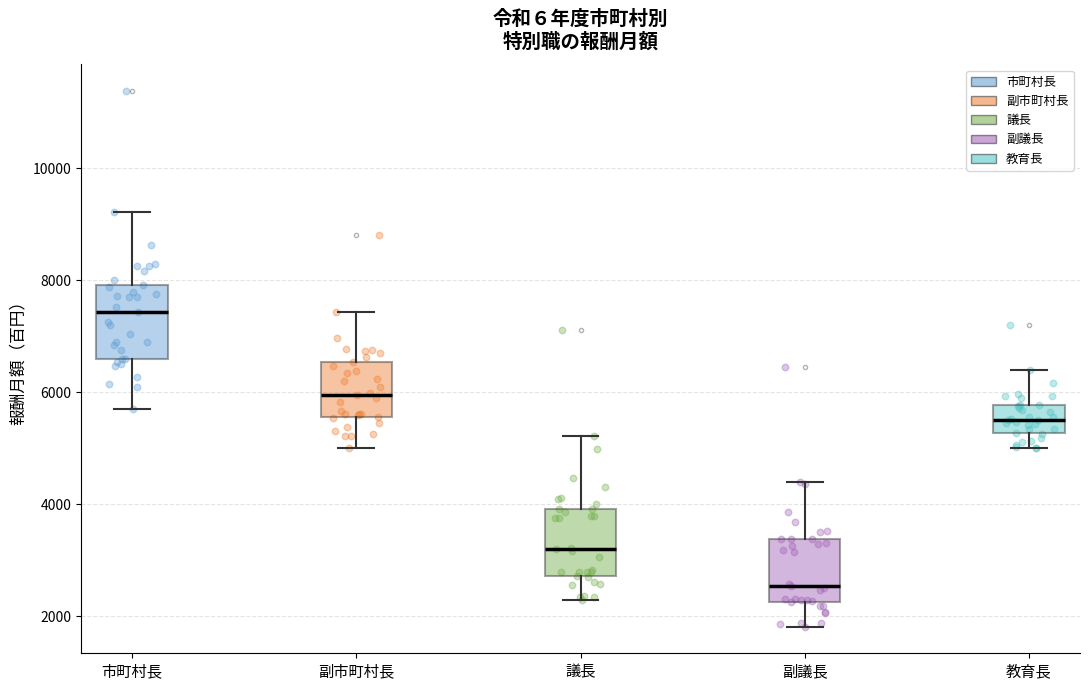

Reading left to right, read every box against the y-axis: the position of its median line, the range the box covers, and the ends of its whiskers. The values are not printed on the chart, so give them approximately, as read against the axis.

市町村長: median 7400, box 6600 to 8000, whiskers 5800 to 9200
副市町村長: median 6000, box 5600 to 6600, whiskers 5000 to 7400
議長: median 3200, box 2800 to 4000, whiskers 2400 to 5200
副議長: median 2600, box 2200 to 3400, whiskers 1800 to 4400
教育長: median 5600, box 5200 to 5800, whiskers 5000 to 6400